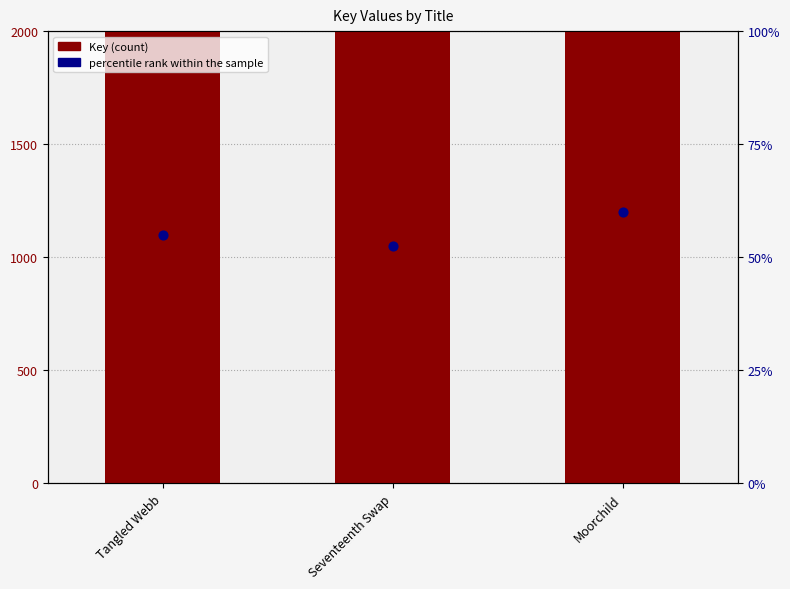

What is the total value across all series at Moorchild?

337626